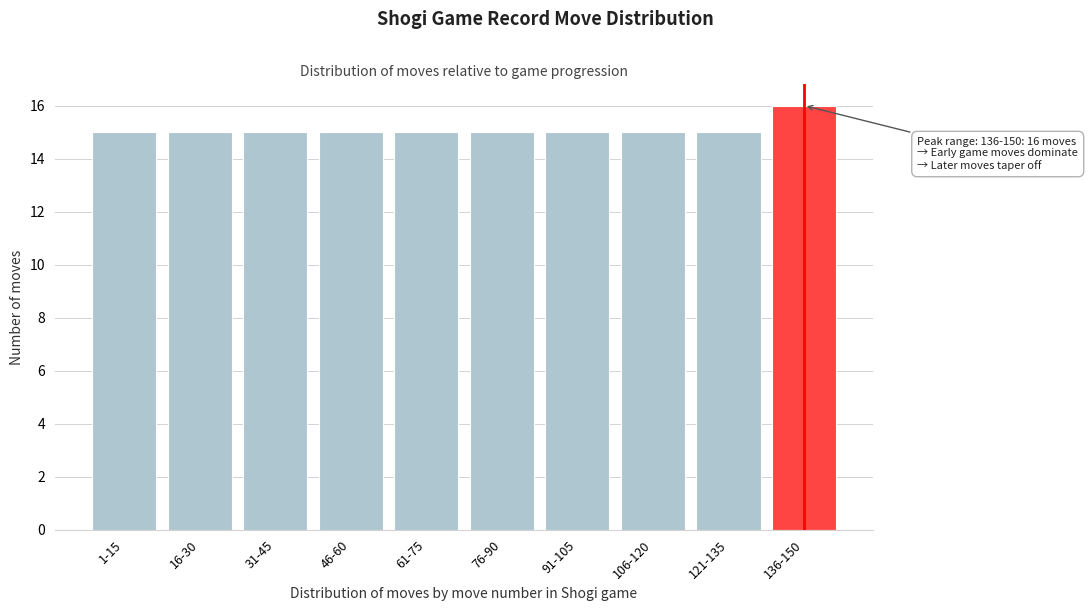

Reading left to right, list all the values displayed in this chart.

15	15	15	15	15	15	15	15	15	16